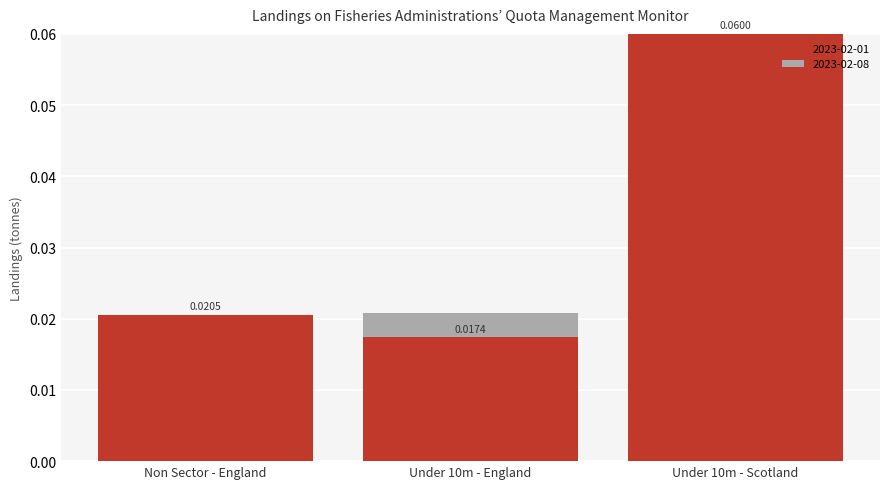

At which category is the sum across all series the highest?

Under 10m - Scotland